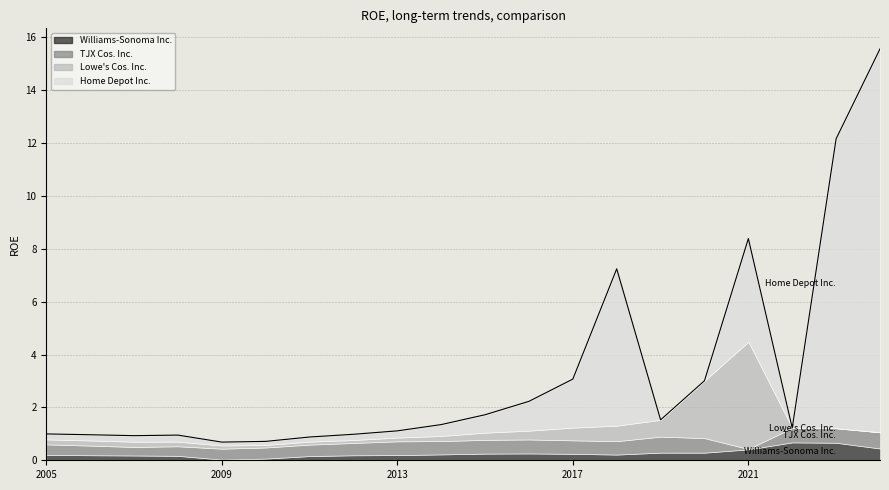

What position from the left is 2023-01-29?

19